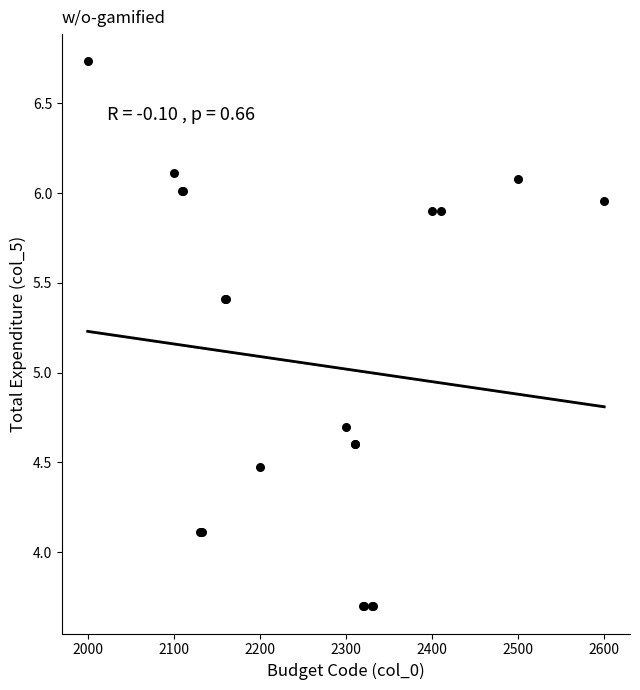

What Y value in the scatter plot is closest to 5?

4.7